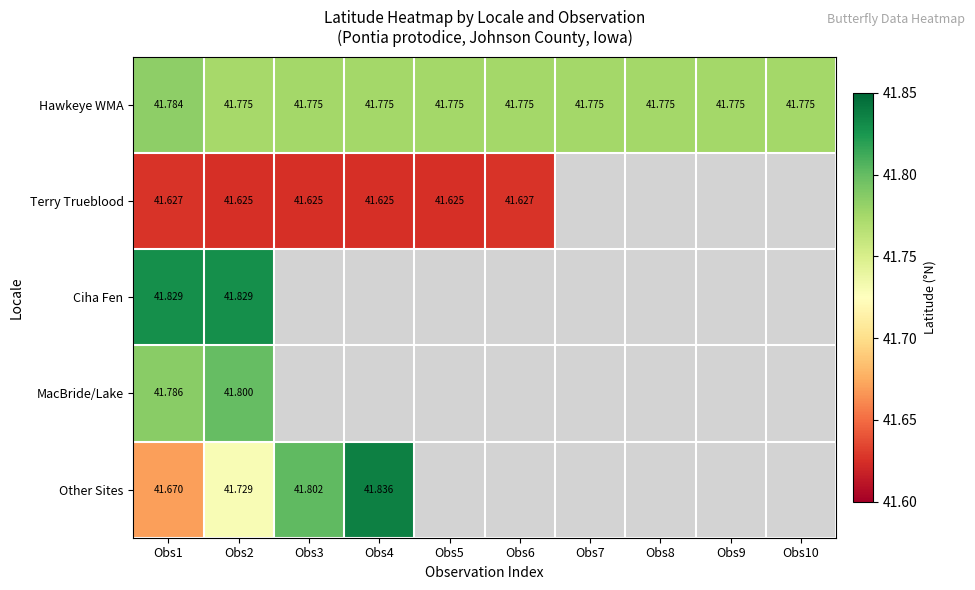

Count the number of categories in the chart.

10